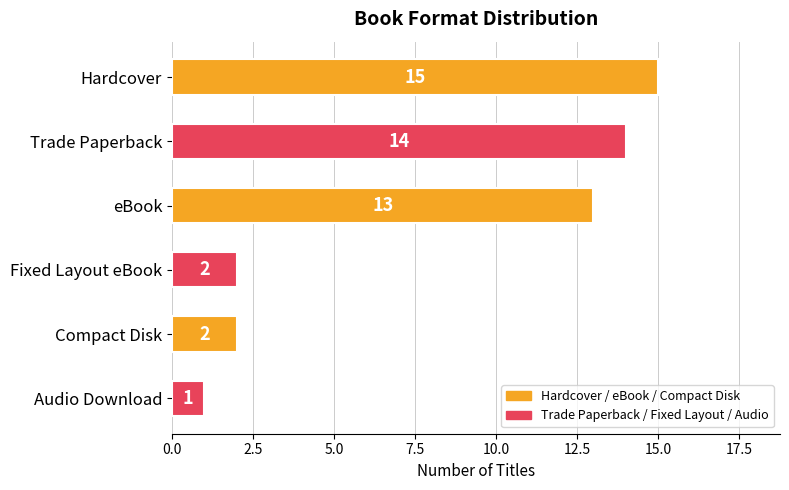

What position from the bottom is Audio Download?

1